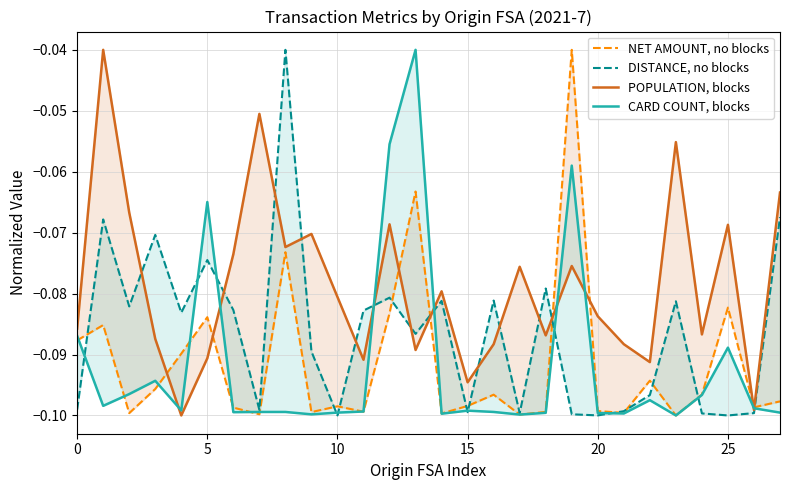

What is the average value of the CARD COUNT, blocks series?

-0.1